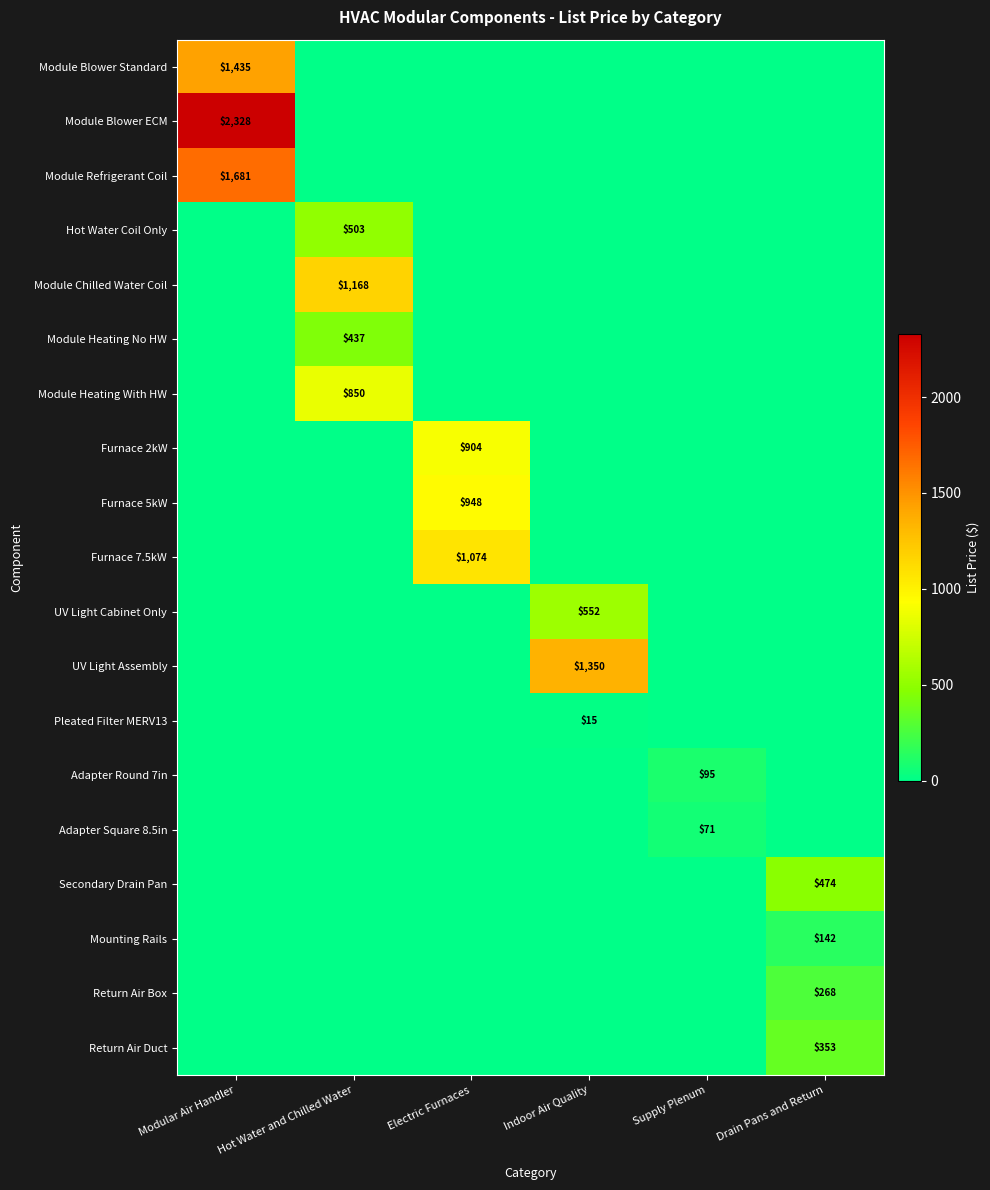

At which label does Pleated Filter MERV13 reach its minimum?

Modular Air Handler